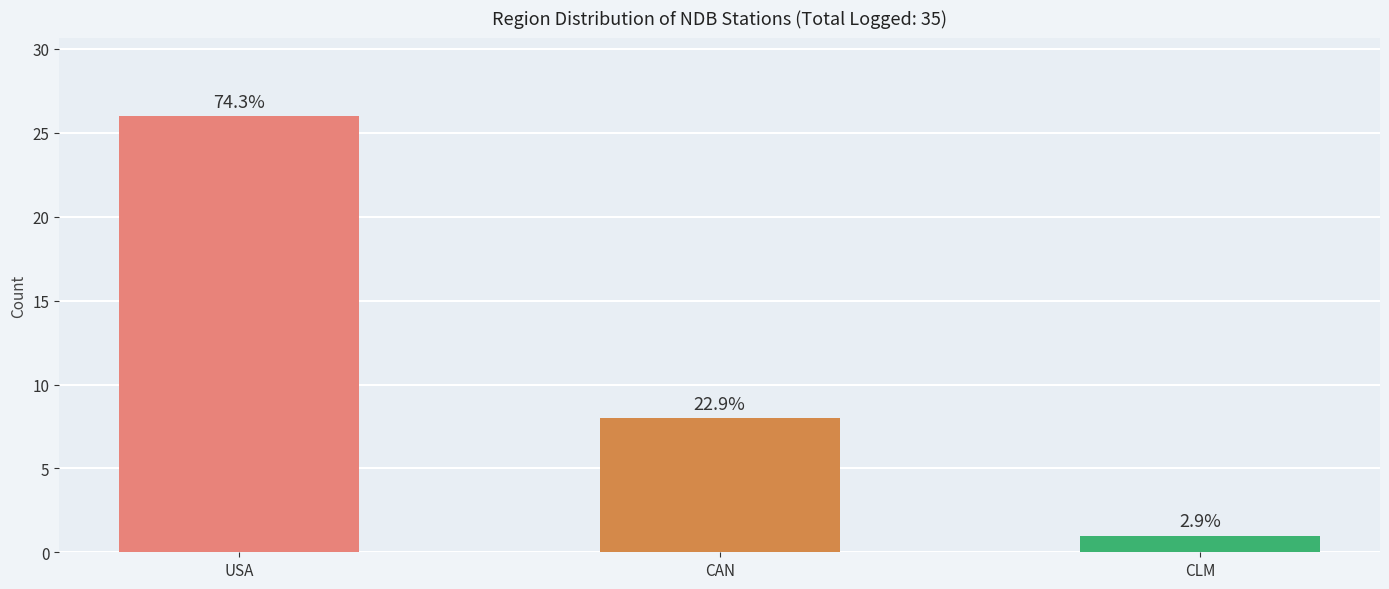

Rank the categories by value from highest to lowest.

USA, CAN, CLM